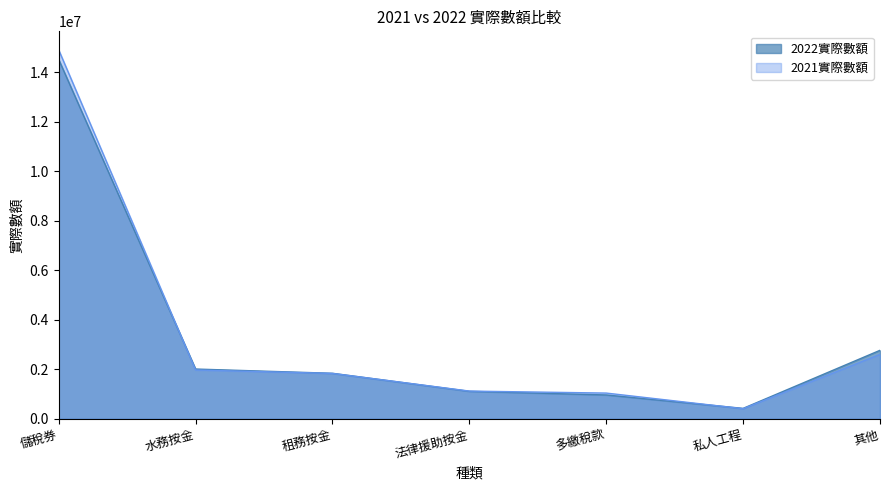

Where is 2021實際數額 nearest to the value 7661128?

其他